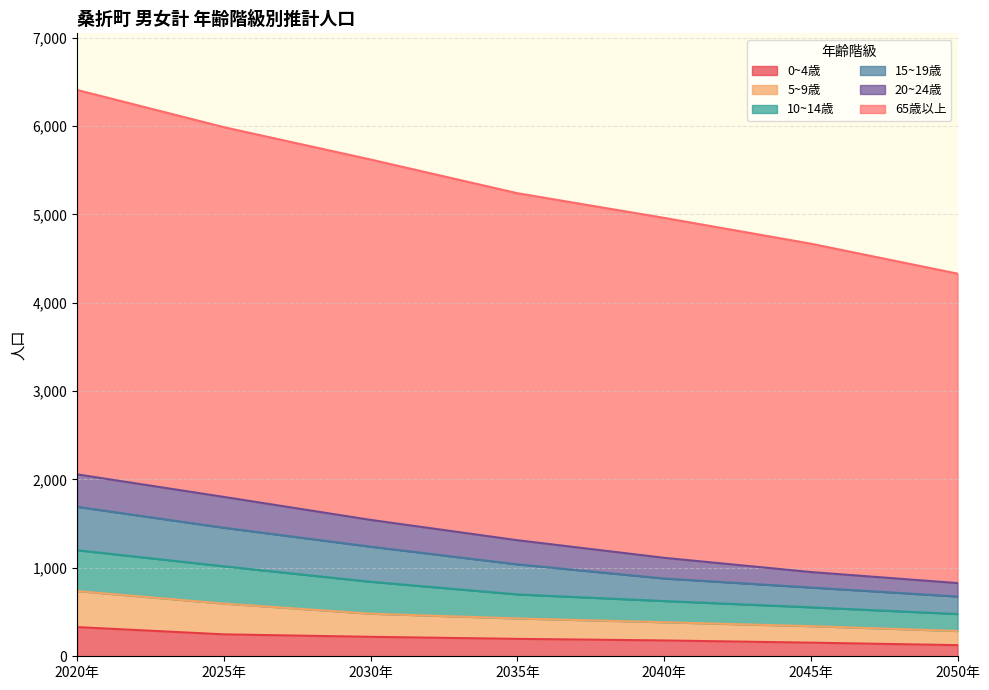

Does the chart have visible grid lines?

Yes